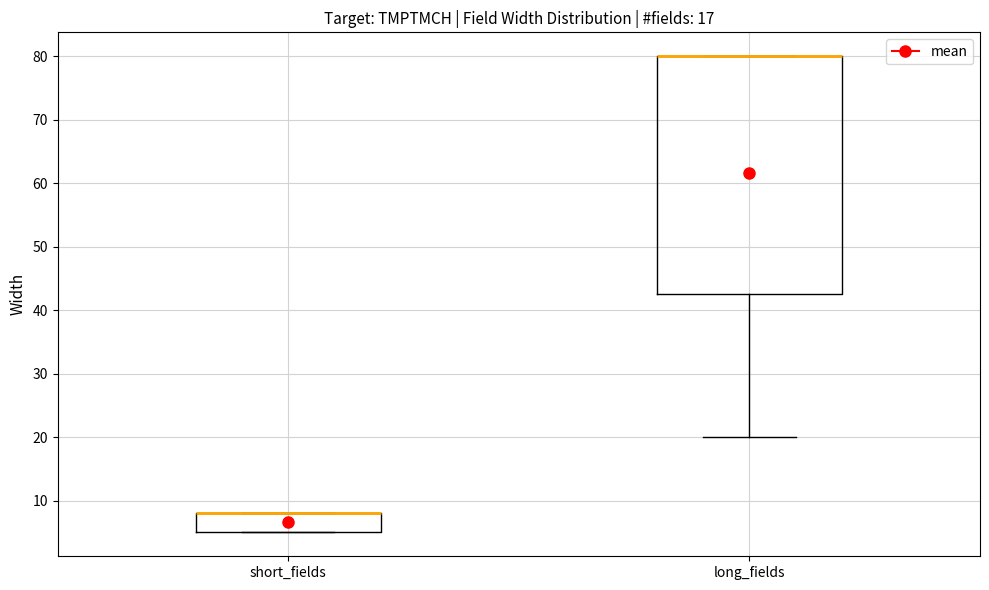

Where is the lower edge of the box for short_fields on the y-axis? The values are not printed on the chart, so give them approximately, as read against the axis.

5